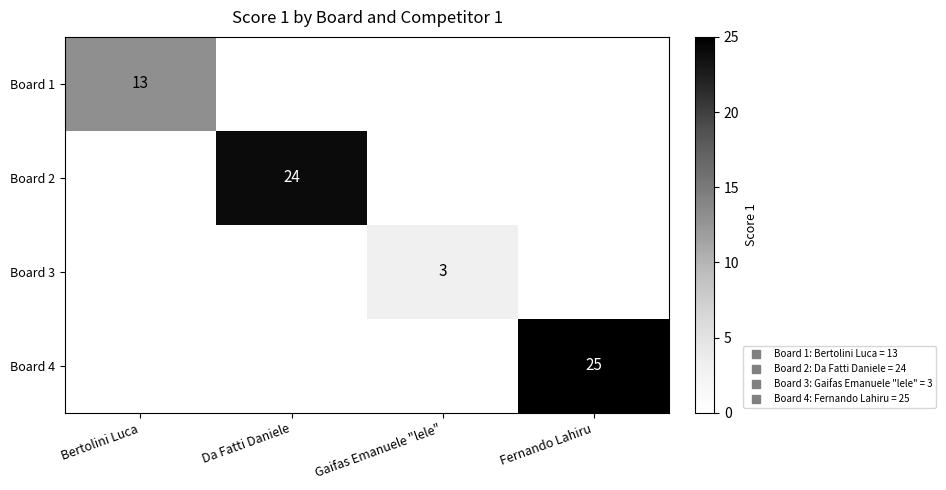

True or false: Board 4 has a value of 25.0 at Fernando Lahiru.

True